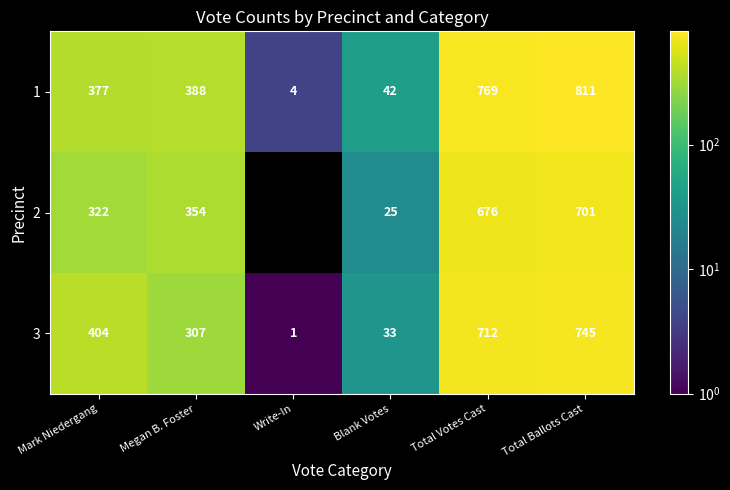

List the labels in order of 3 value, smallest first.

Write-In, Blank Votes, Megan B. Foster, Mark Niedergang, Total Votes Cast, Total Ballots Cast